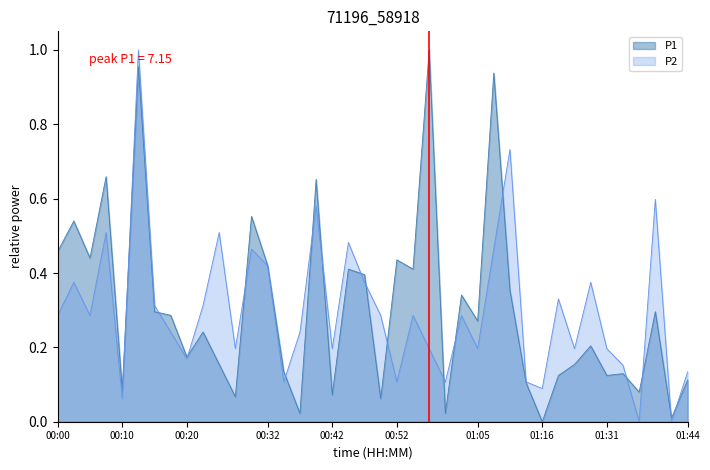

At which category does the chart reach its minimum across all series?

01:16